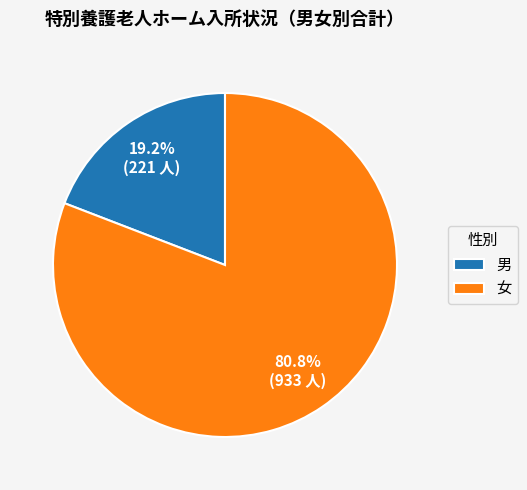

Which slice is the smallest?

男